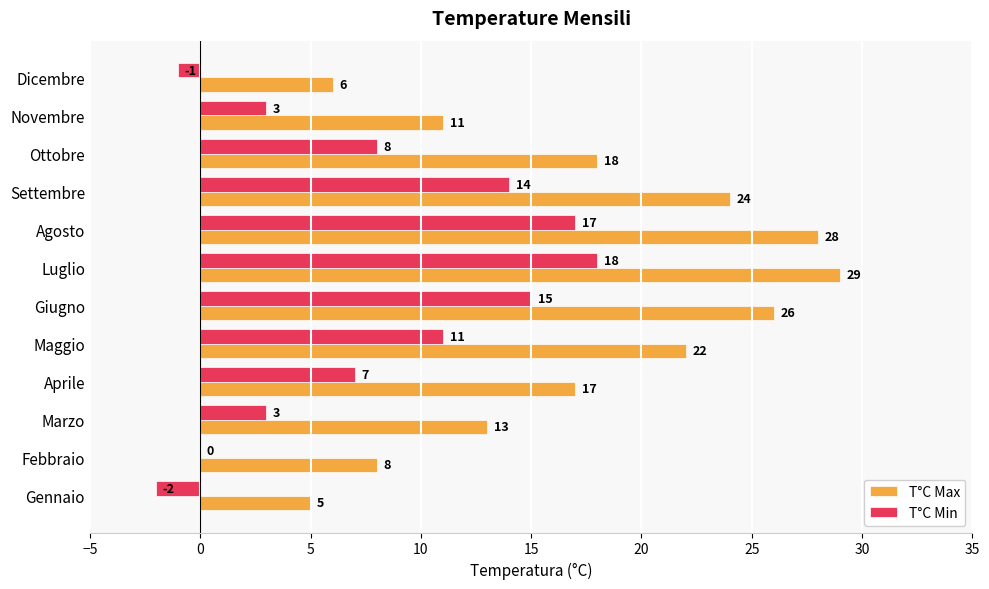

At which category does the chart reach its peak across all series?

Luglio